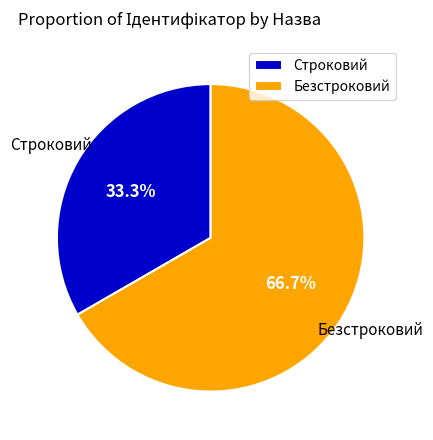

Which has a higher value, Безстроковий or Строковий?

Безстроковий